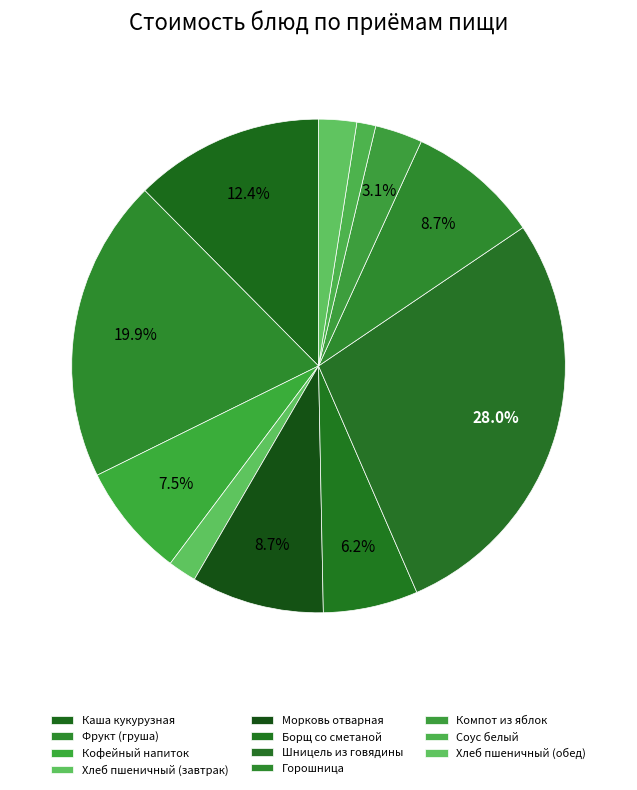

To the nearest percent, what is the average slice percentage?

9%